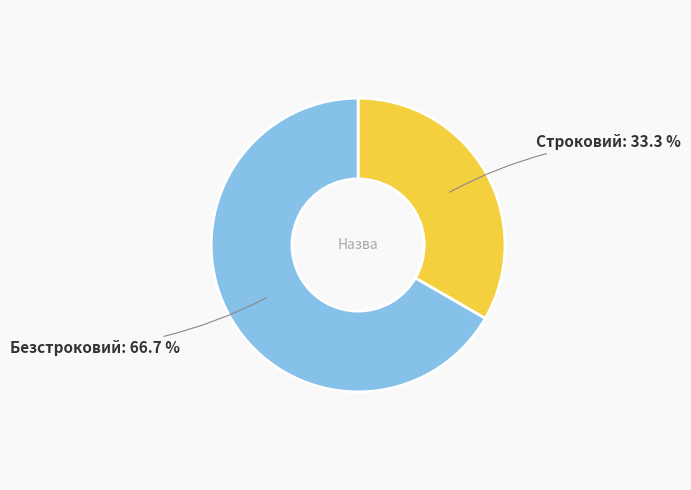

Which slice is the largest?

Безстроковий